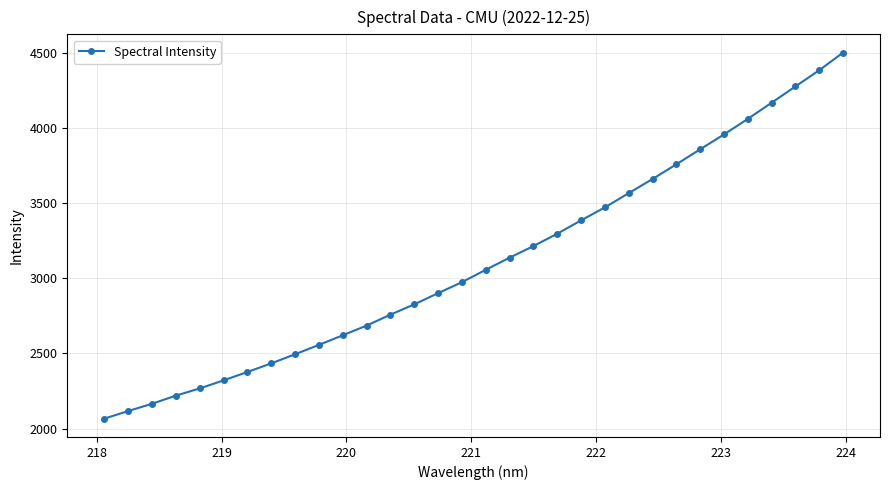

How many categories are shown in the chart?

32